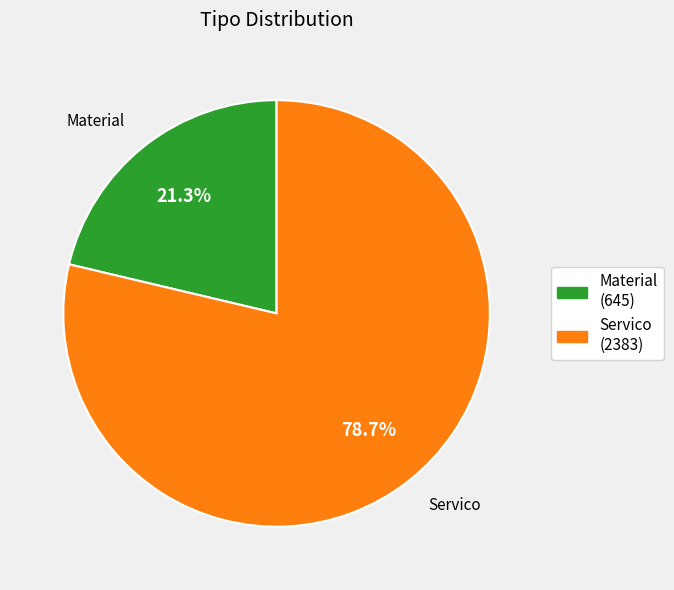

Which category has the smallest portion of the pie?

Material